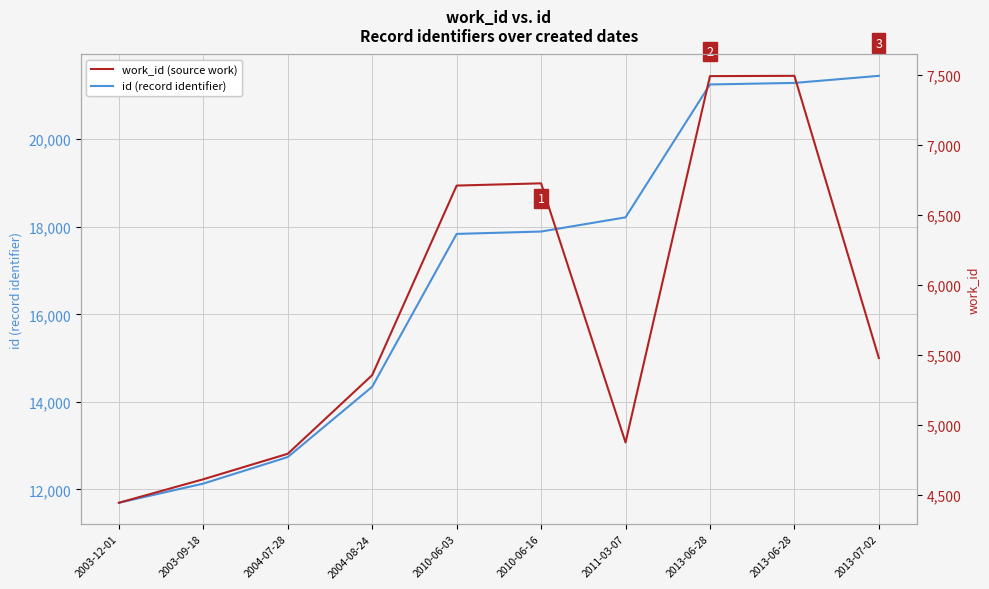

Reading left to right, what are all the values shown in this chart?

id (record identifier): 2003-12-01=11696	2003-09-18=12134	2004-07-28=12740	2004-08-24=14346	2010-06-03=17836	2010-06-16=17890	2011-03-07=18214	2013-06-28=21249	2013-06-28=21284	2013-07-02=21446
work_id (source work): 2003-12-01=4442	2003-09-18=4610	2004-07-28=4792	2004-08-24=5354	2010-06-03=6708	2010-06-16=6724	2011-03-07=4873	2013-06-28=7490	2013-06-28=7492	2013-07-02=5476